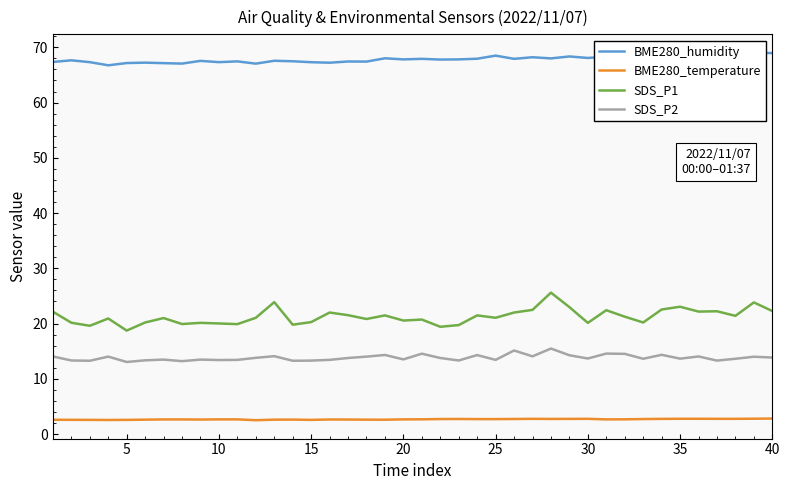

Is this an area chart (filled region under the line)?

No